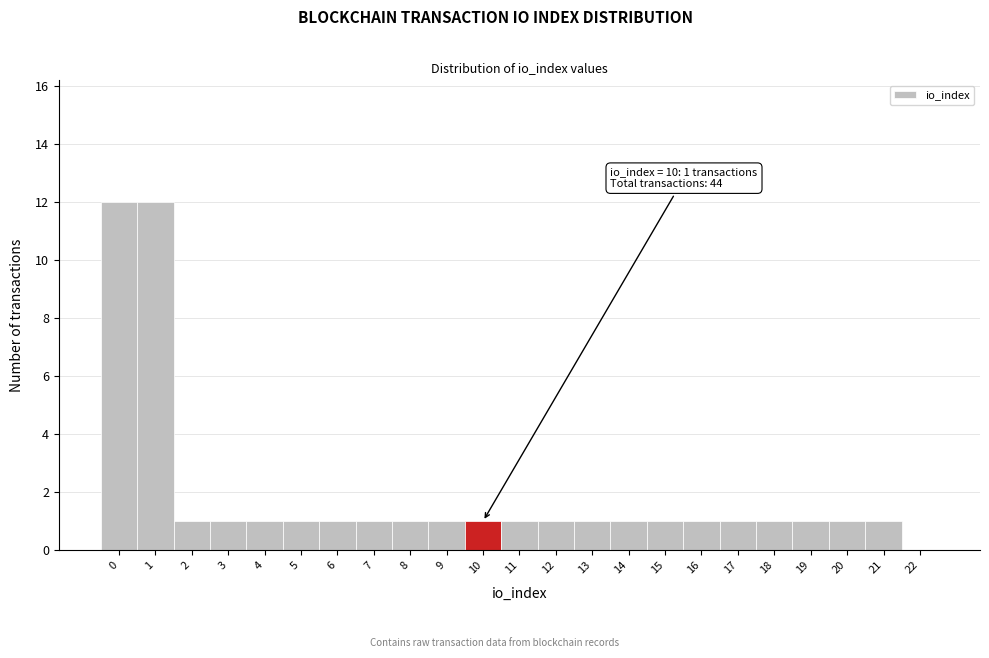

Reading left to right, extract all data points from this chart.

0=12	1=12	2=1	3=1	4=1	5=1	6=1	7=1	8=1	9=1	10=1	11=1	12=1	13=1	14=1	15=1	16=1	17=1	18=1	19=1	20=1	21=1	22=0